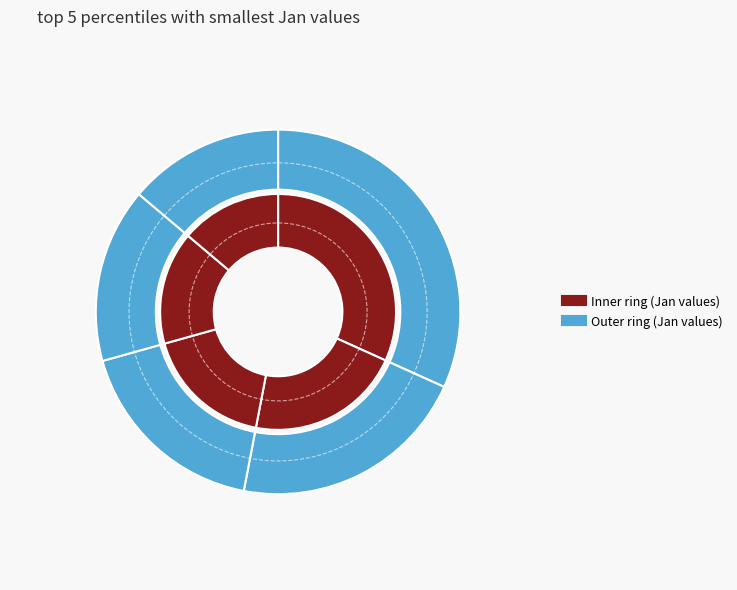

Does pct05 represent more than half of the total?

No